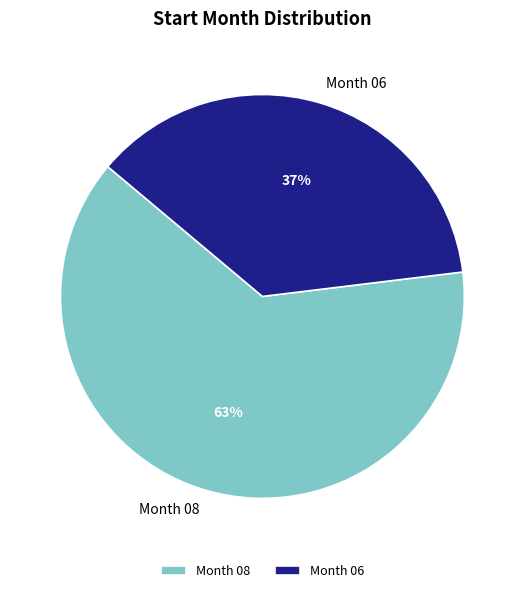

How many segments does this pie chart have?

2